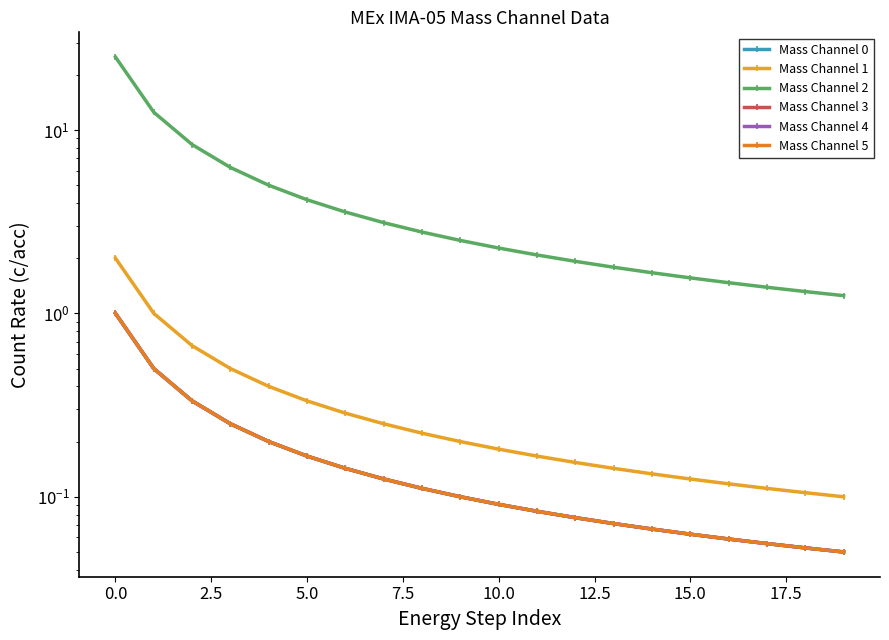

What is the greatest value displayed?

25.0